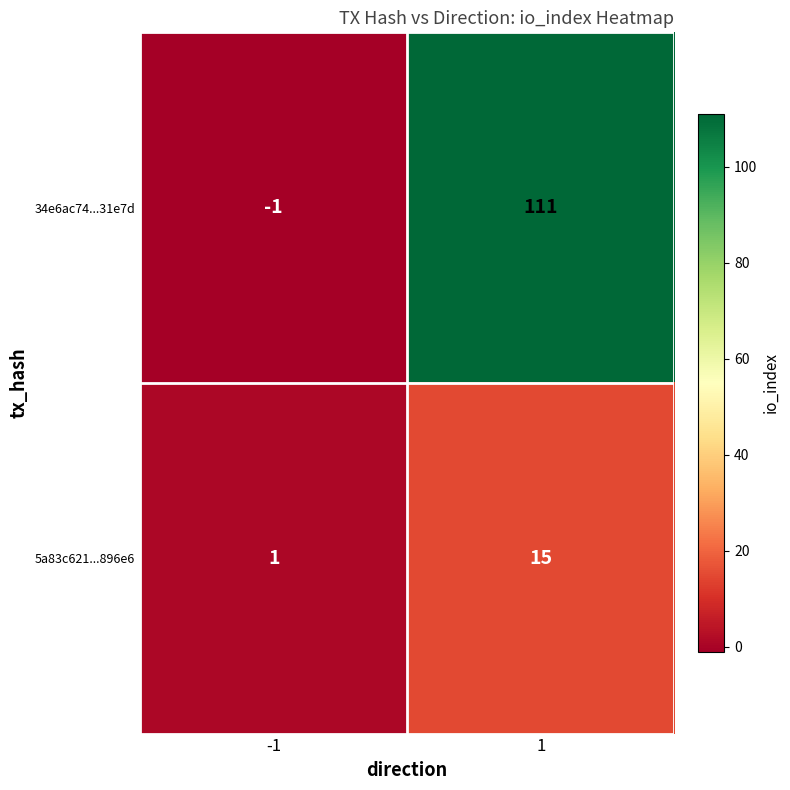

Rank the categories by 34e6ac74...31e7d value from highest to lowest.

1, -1